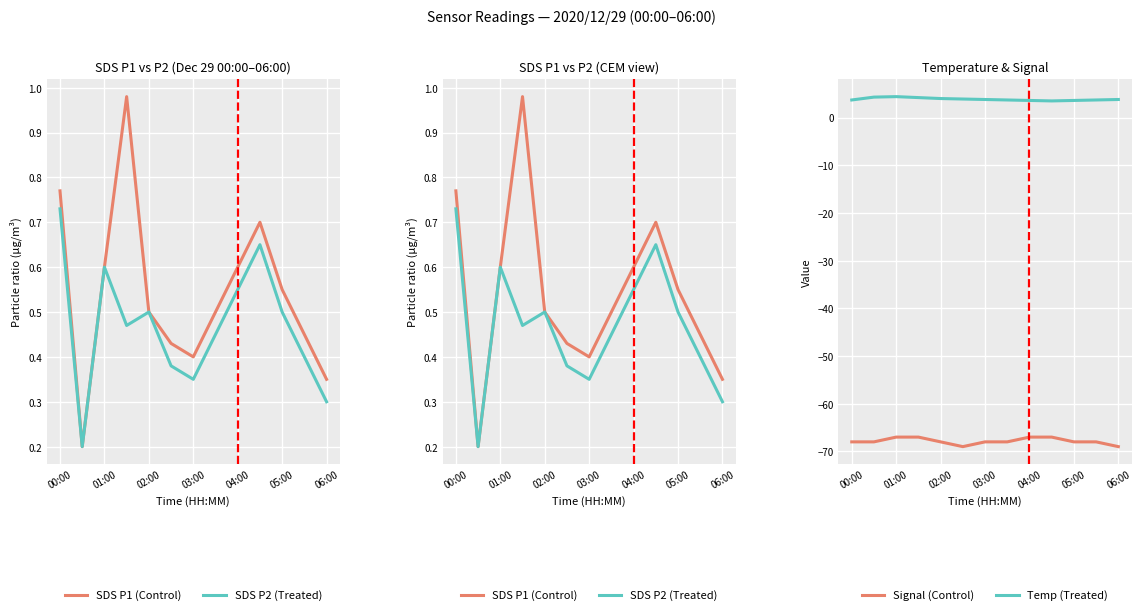

True or false: Signal (Control) has a value of -68.0 at 05:00.

True